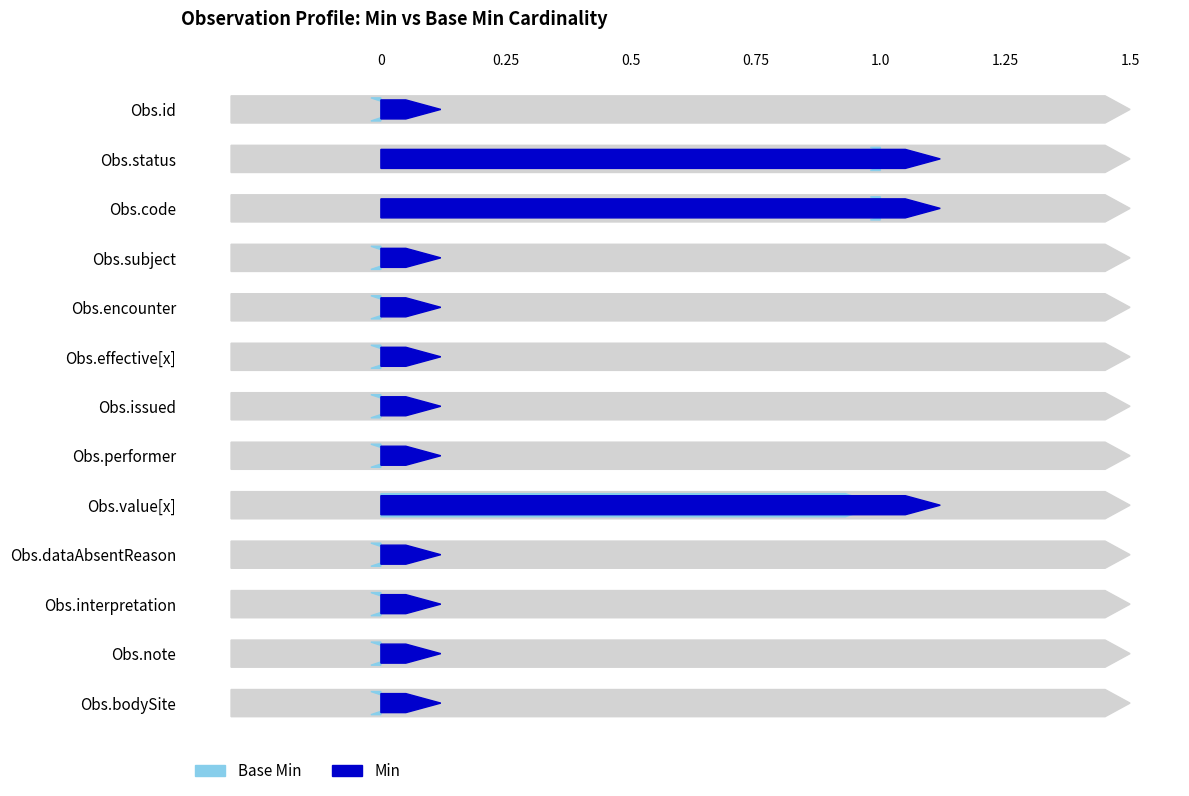

True or false: Min has a value of 1 at Observation.status.

True